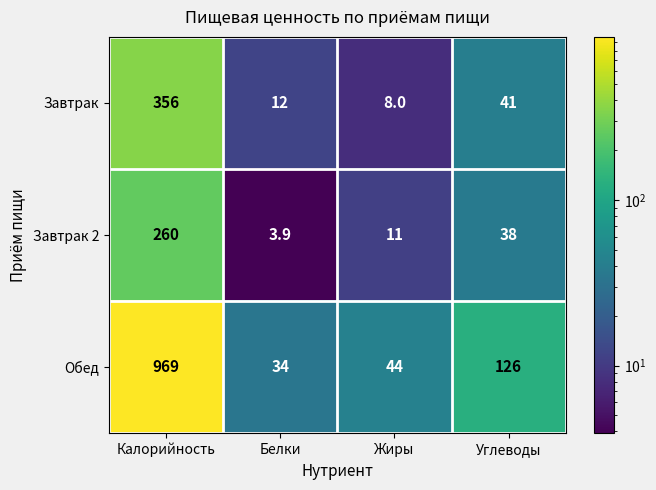

Which series has the largest total across all categories?

Обед